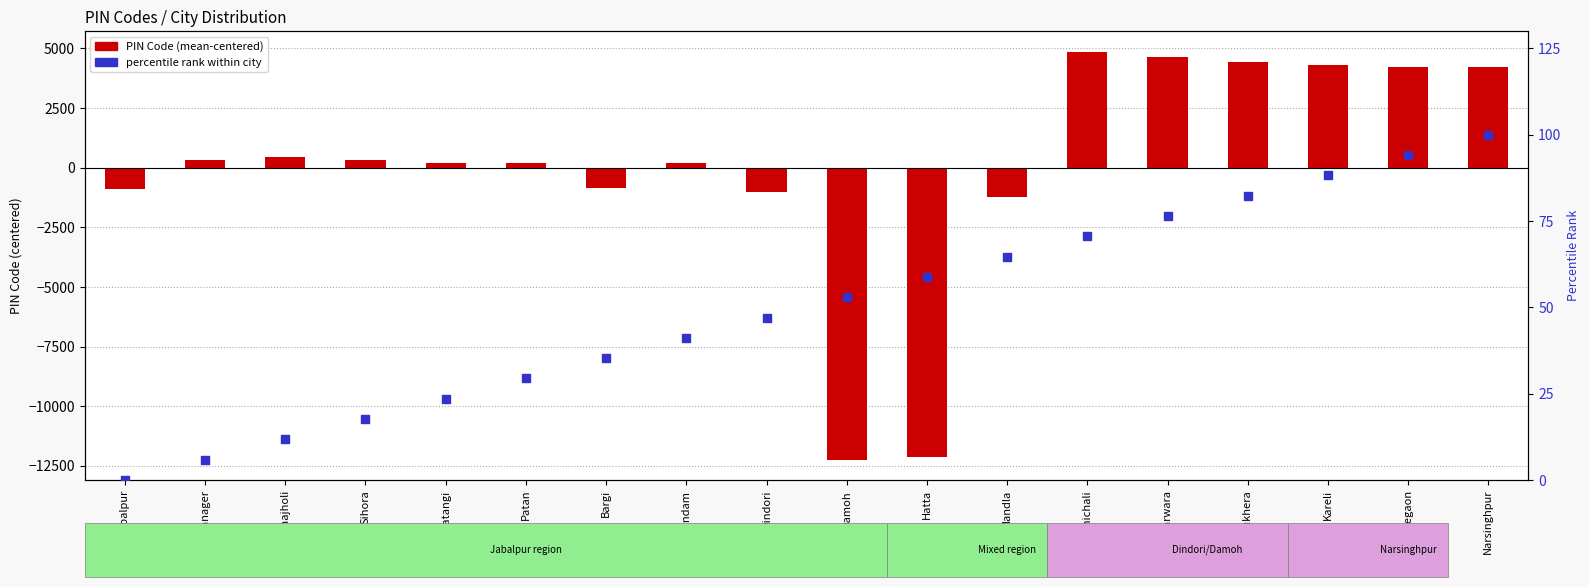

What are all the series names shown in the legend?

PIN Code (mean-centered), percentile rank within city